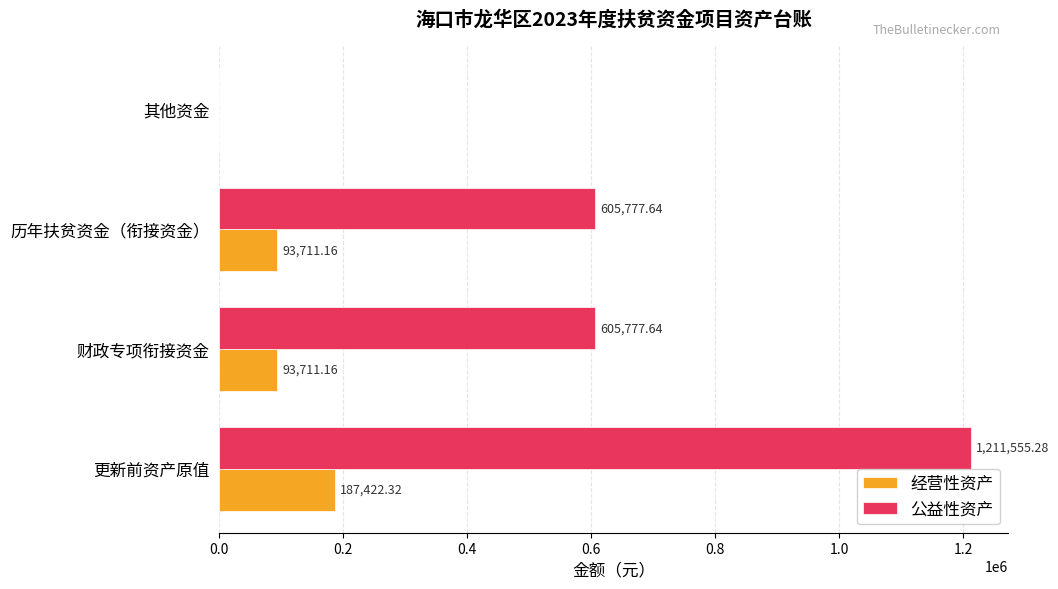

What is the average value of the 经营性资产 series?

93711.2